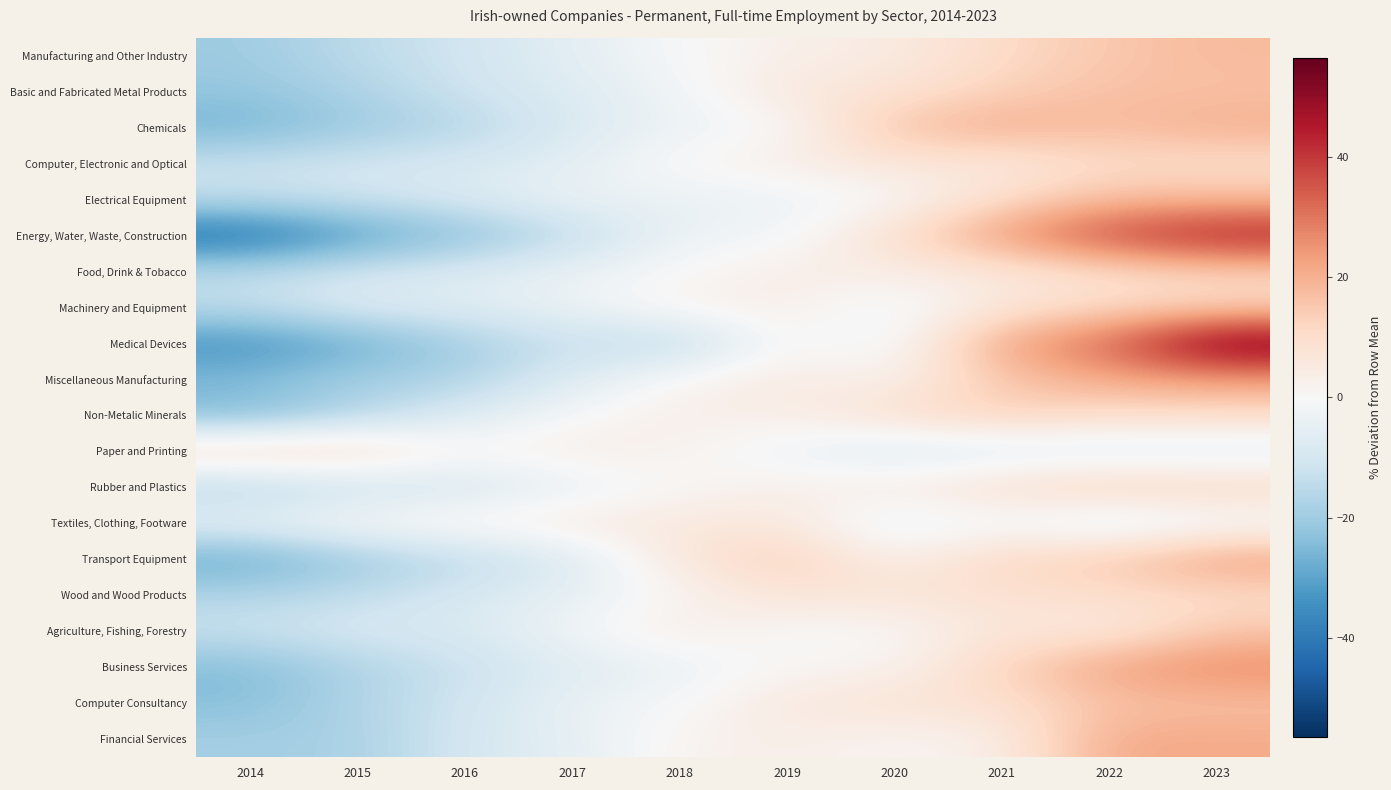

At which category does the chart reach its minimum across all series?

2014